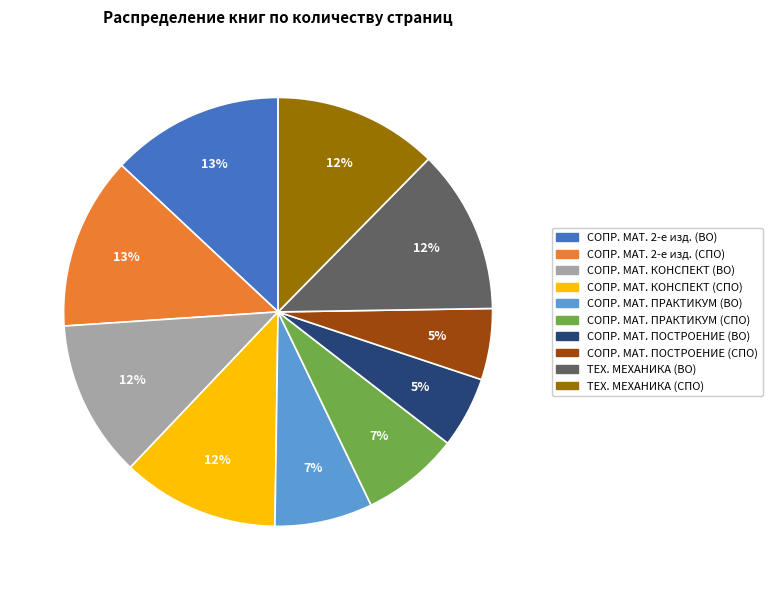

To the nearest percent, what is the average slice percentage?

10%